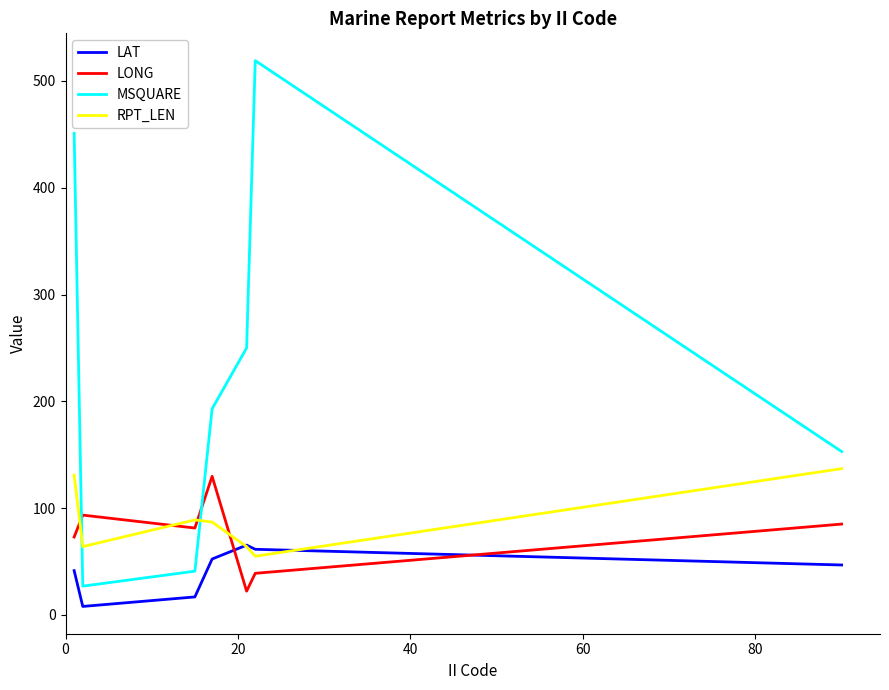

True or false: LAT and MSQUARE cross at least once.

False